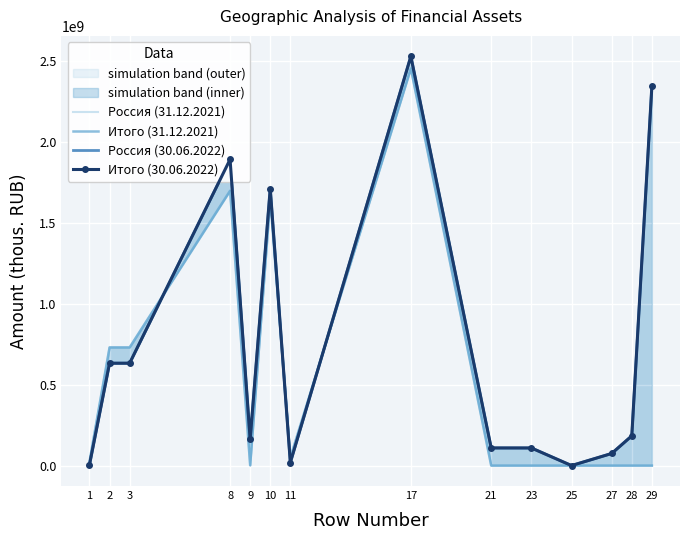

What is the difference between the maximum and second lowest values in the Россия (31.12.2021) series?

2451955458.9